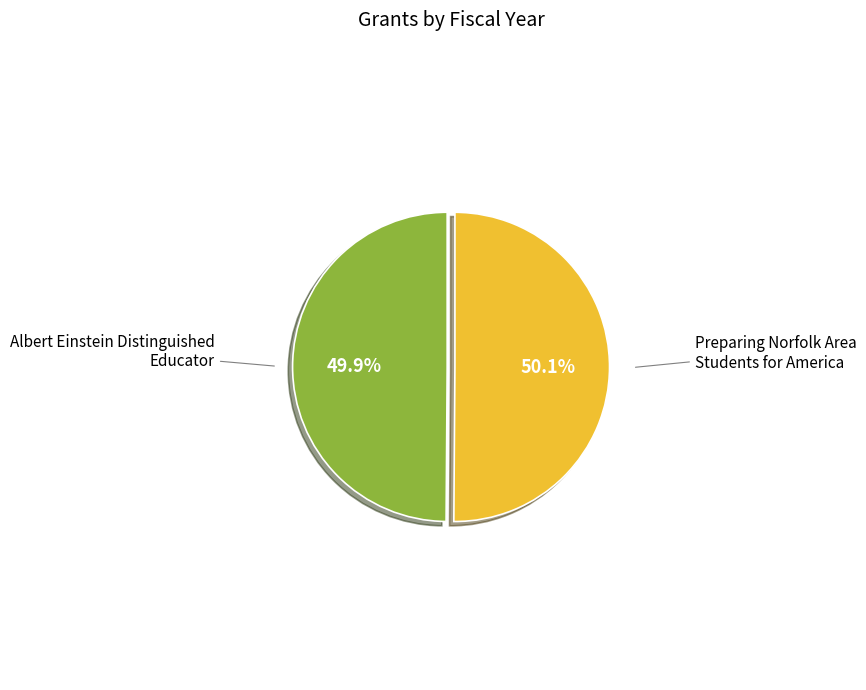

Does any single category account for the majority?

Yes